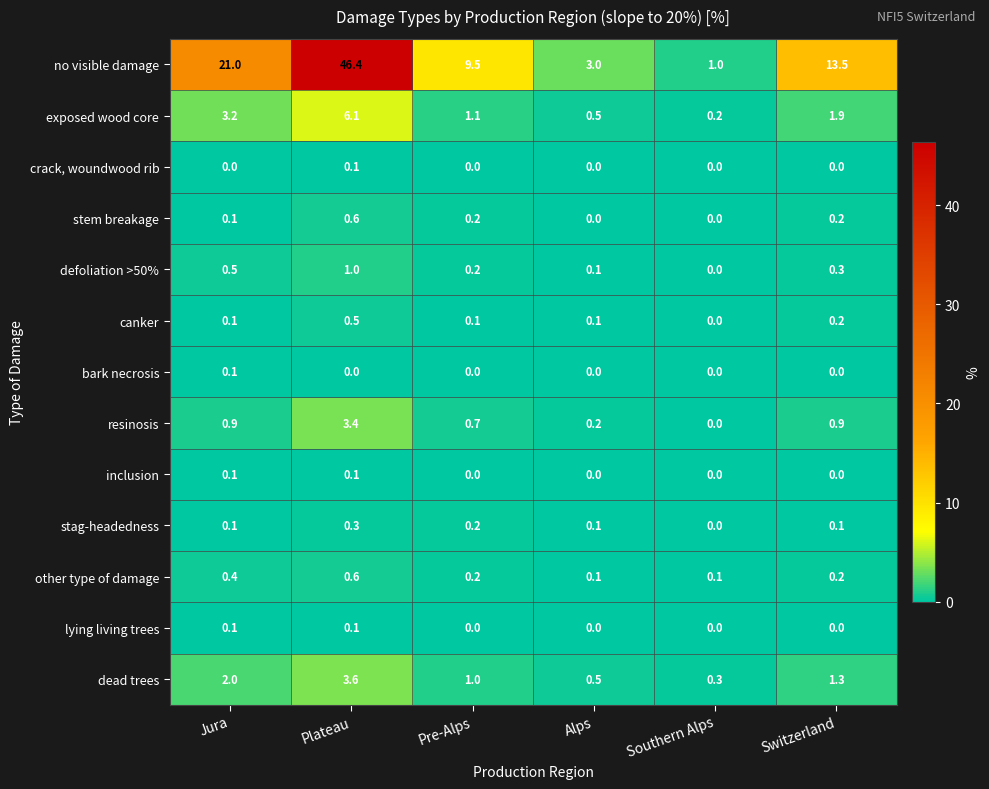

Which series has the widest spread of values?

no visible damage